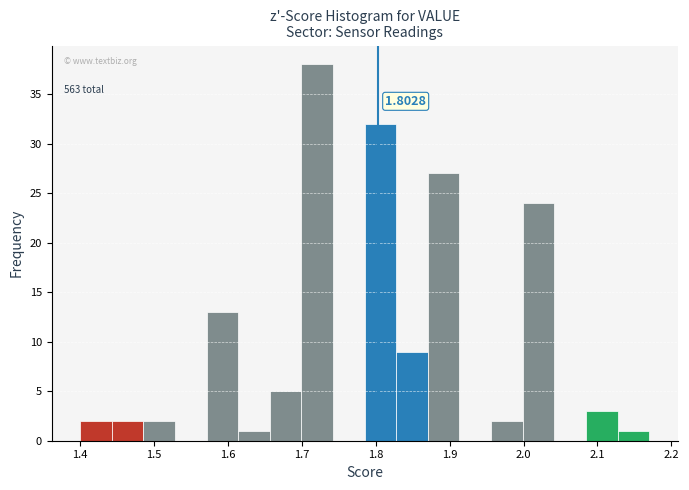

Over which range of the x-axis is the bar tallest?

1.70 to 1.74